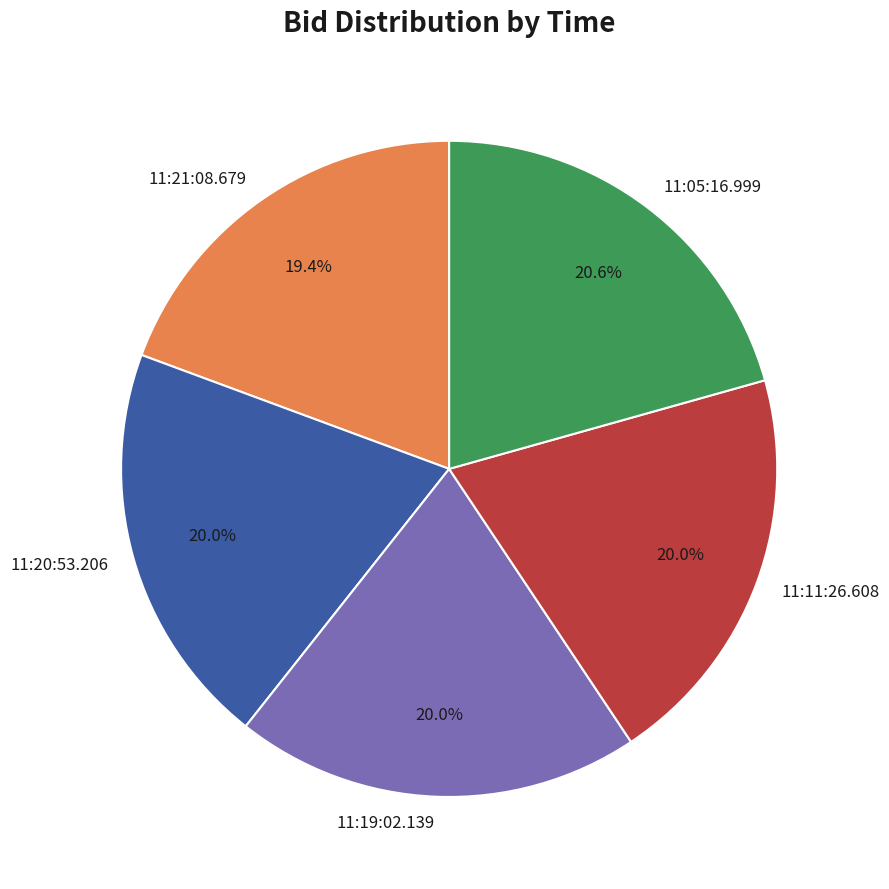

Count the number of slices in the pie.

5